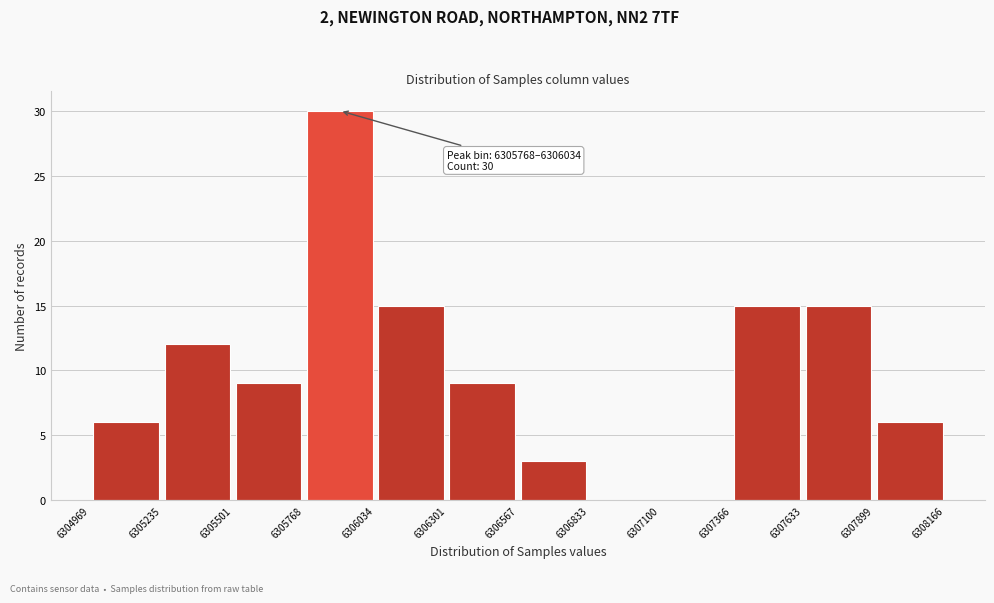

Over which range of the x-axis is the bar tallest?

6305768 to 6306034